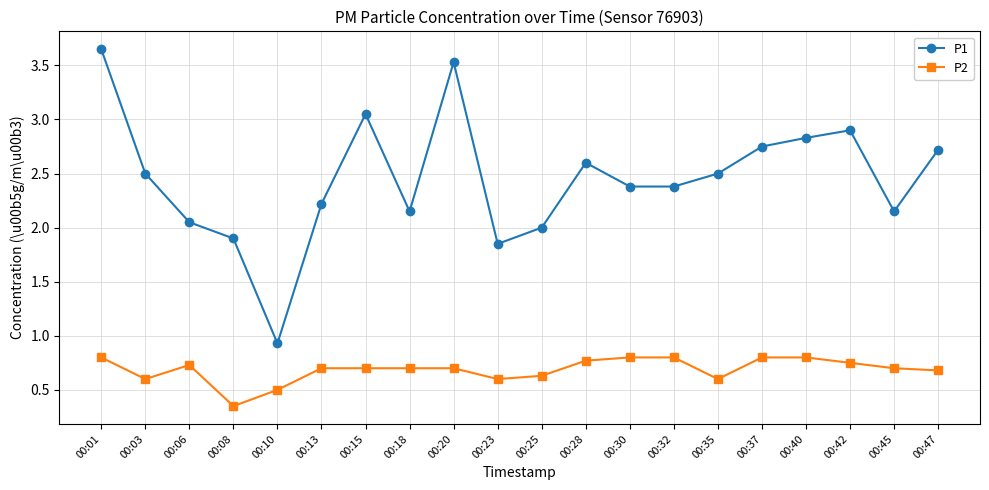

What is the average value of the P1 series?

2.5